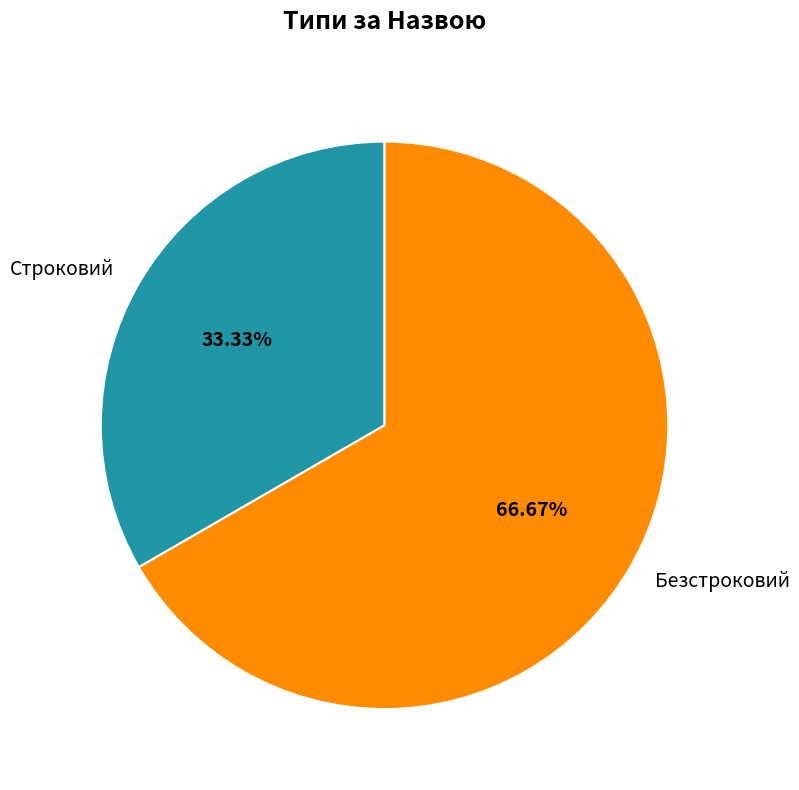

What is the total percentage of Безстроковий and Строковий?

100.0%